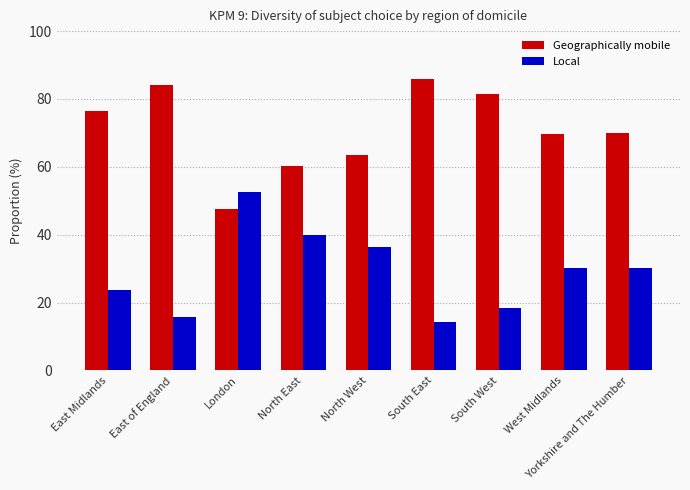

What is the total value across all series at East of England?

100.0